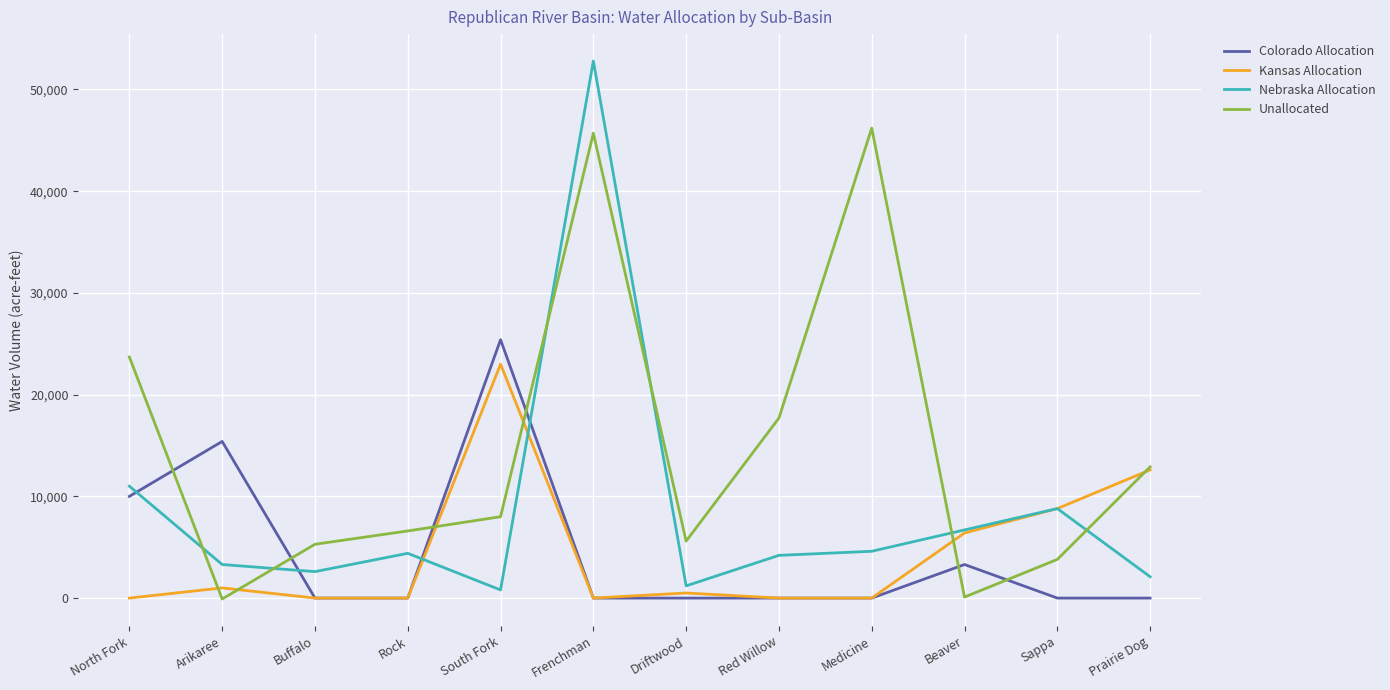

Is it true that Kansas Allocation equals 0 at Rock?

True